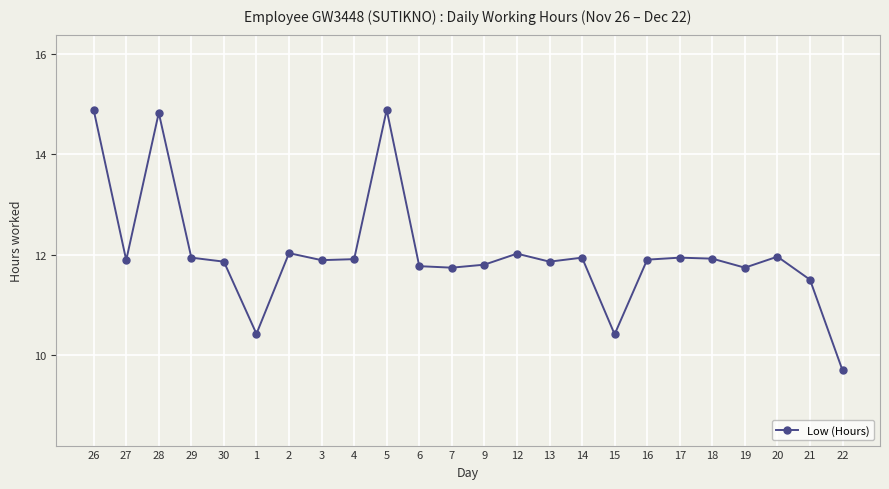

What is the maximum value shown in the chart?

14.9